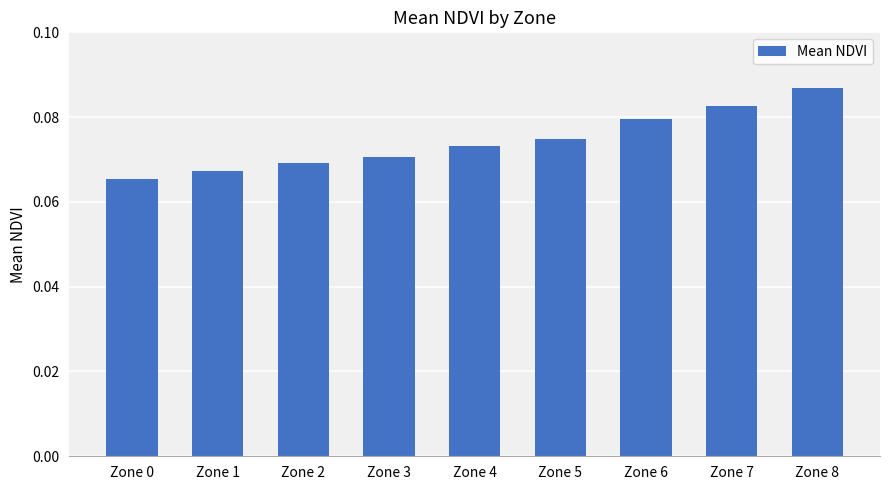

How many values are between 0 and 1?

9